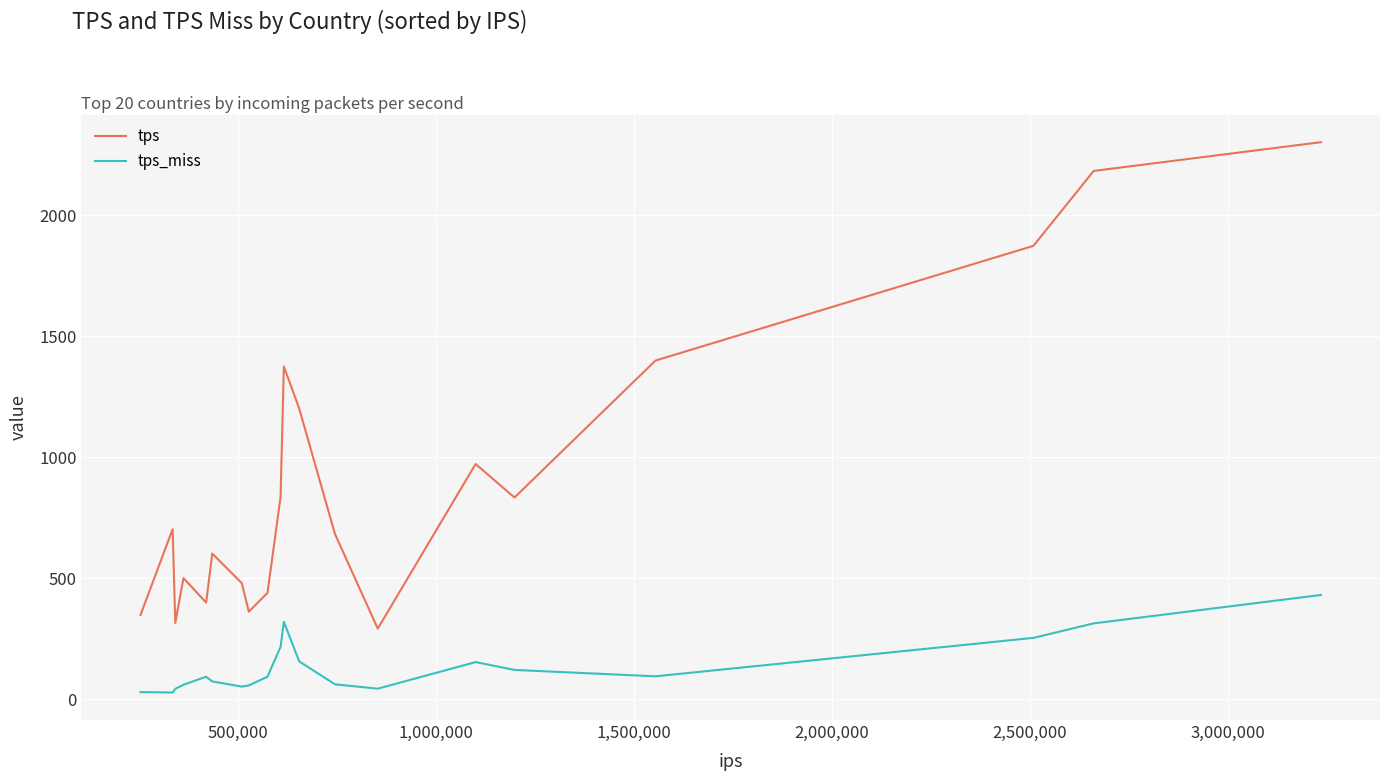

Which series has the largest range (max minus min)?

tps